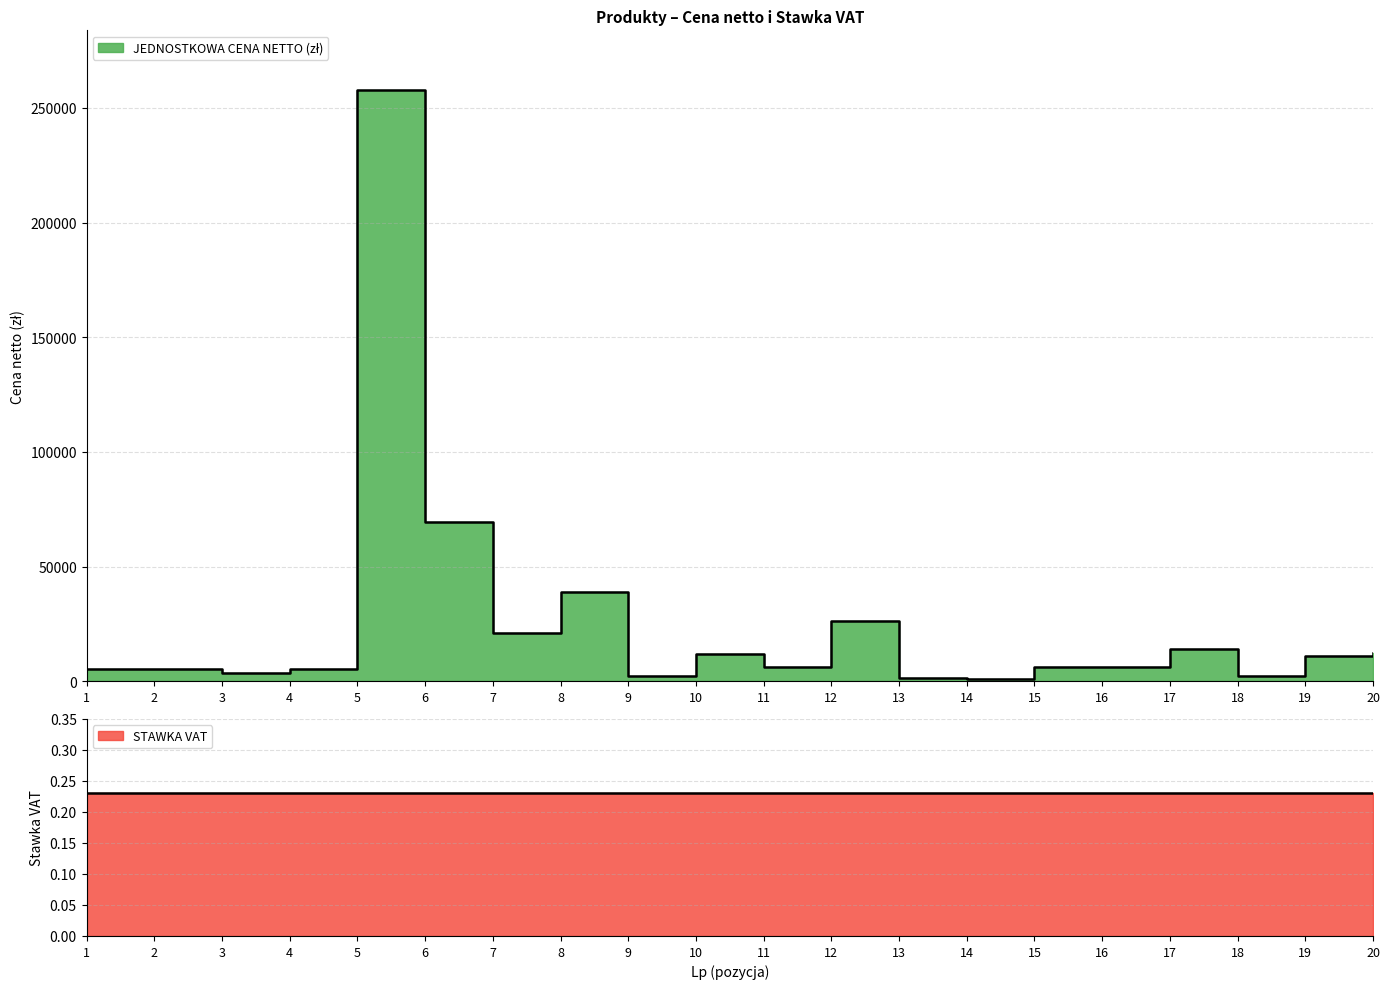

At which label is the value closest to 129542?

6